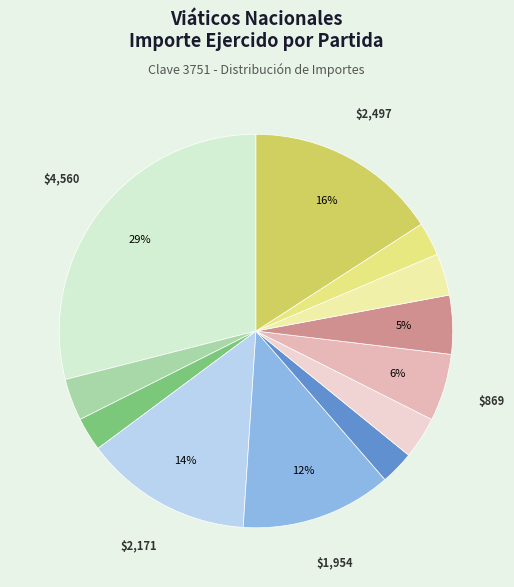

How many slices are in this pie chart?

12